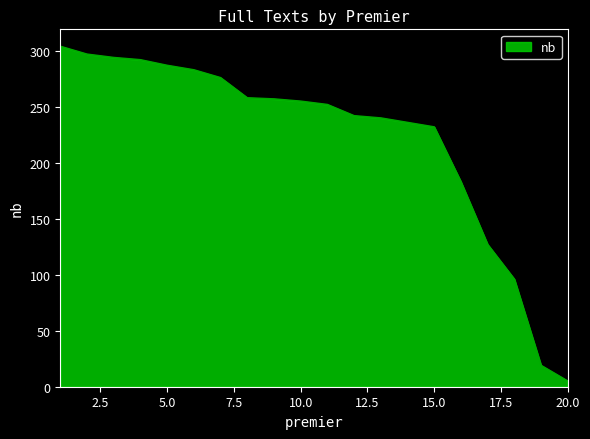

What is the sum of all values?

4435